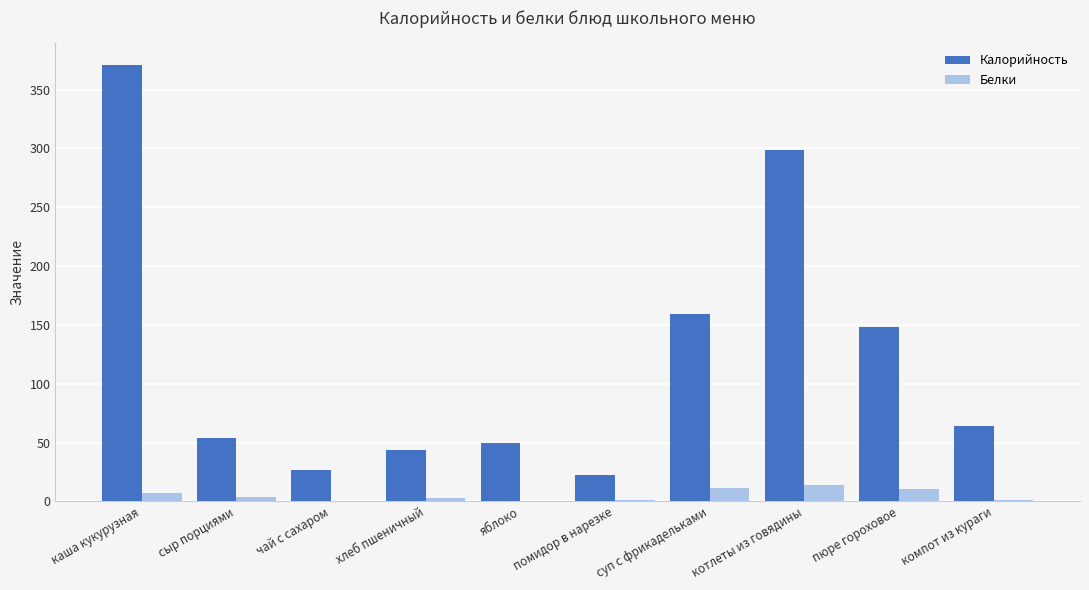

How many groups of bars are there?

10